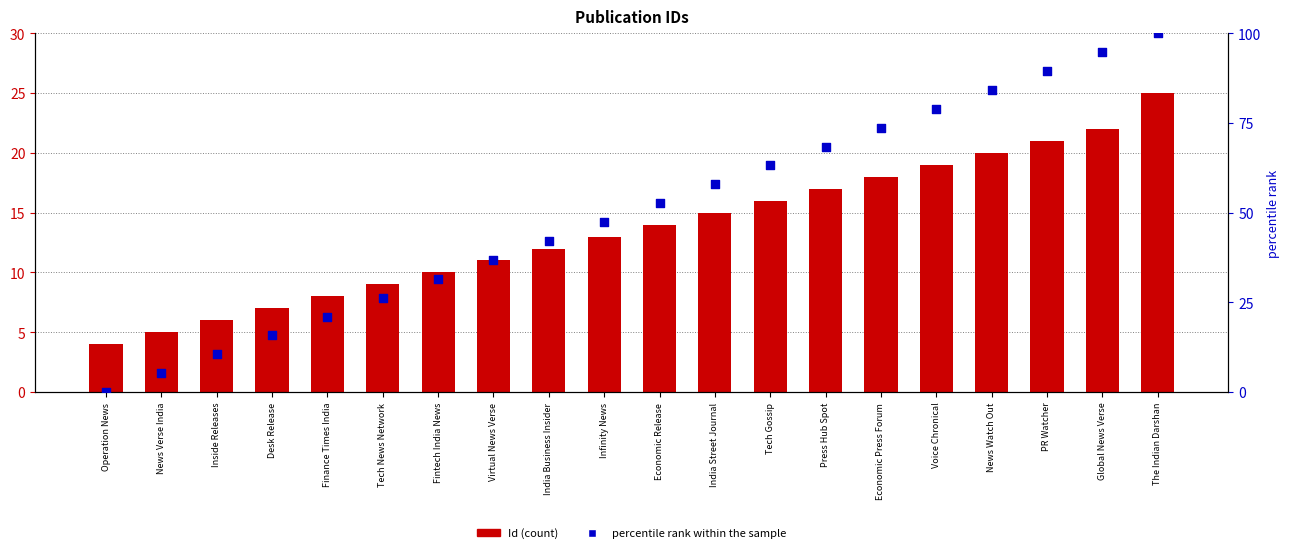

Which series contains the lowest Y value?

percentile rank within the sample